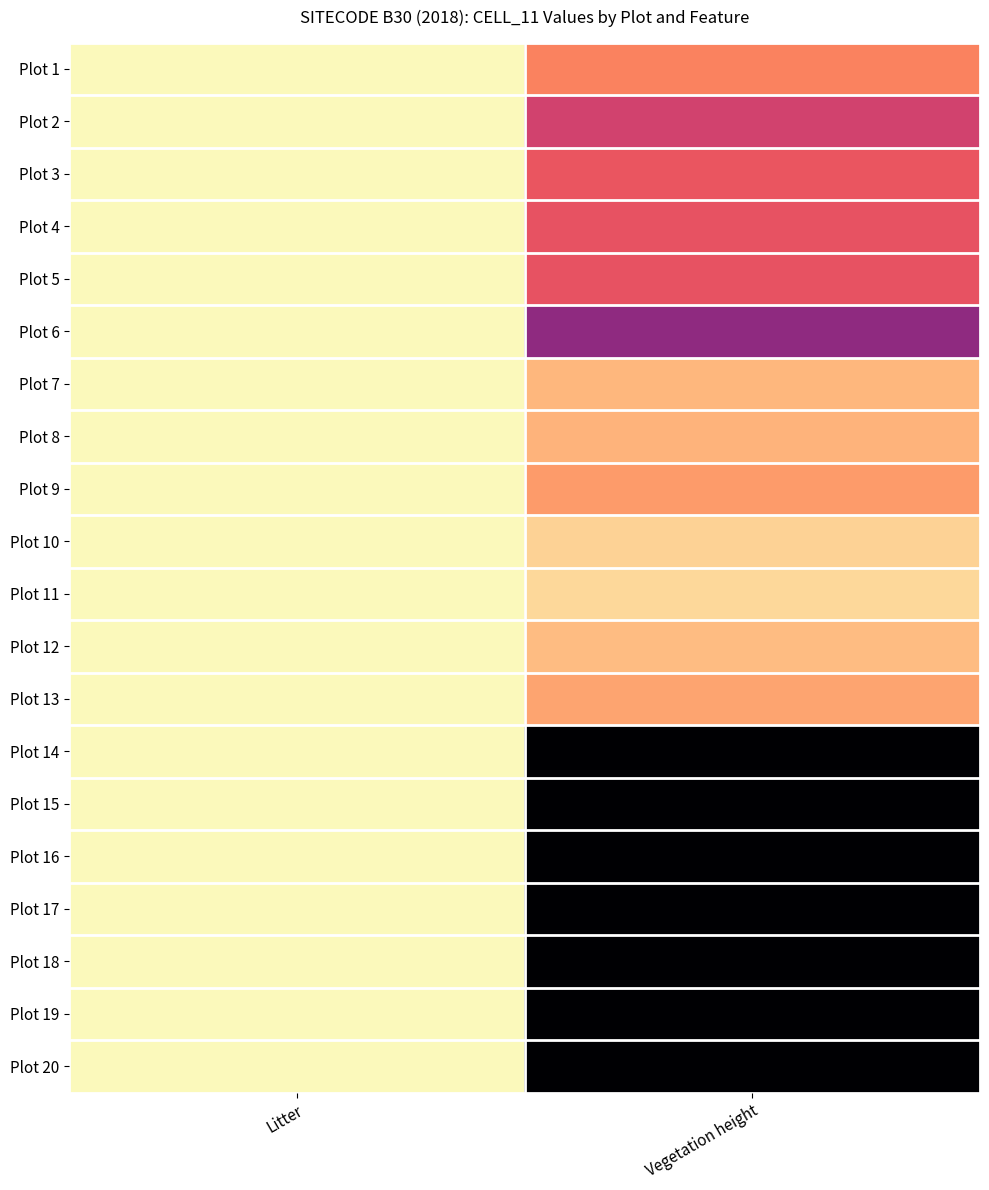

What is the maximum value shown in the chart?

100